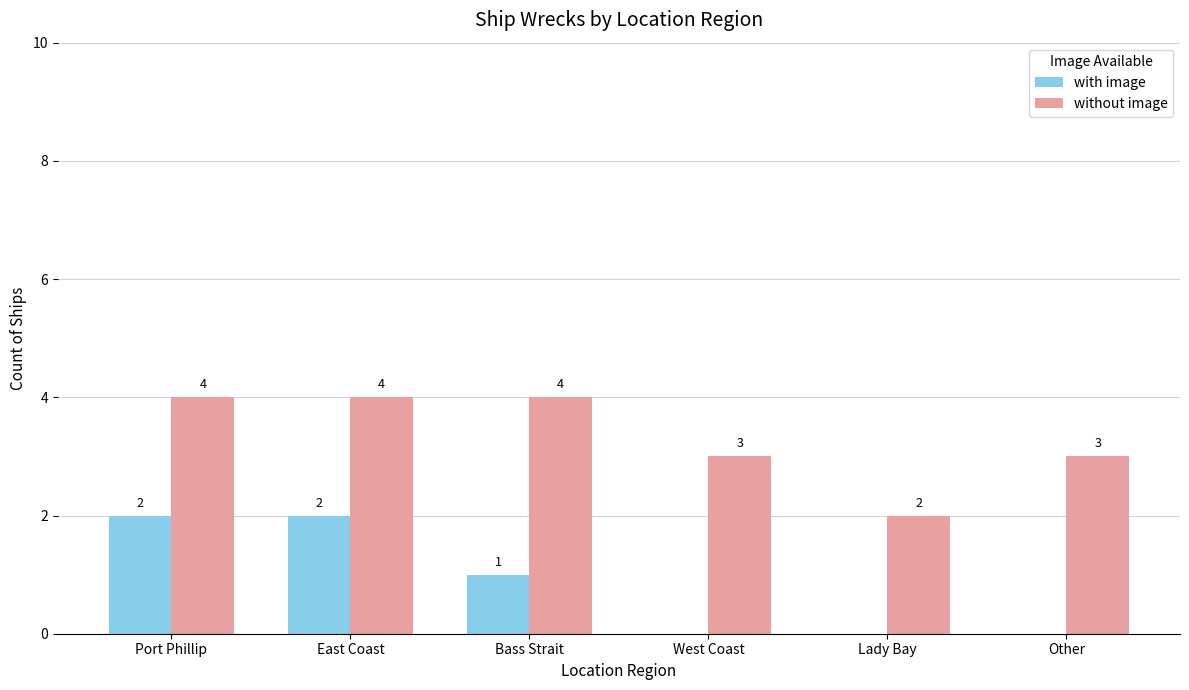

How many groups of bars are there?

6